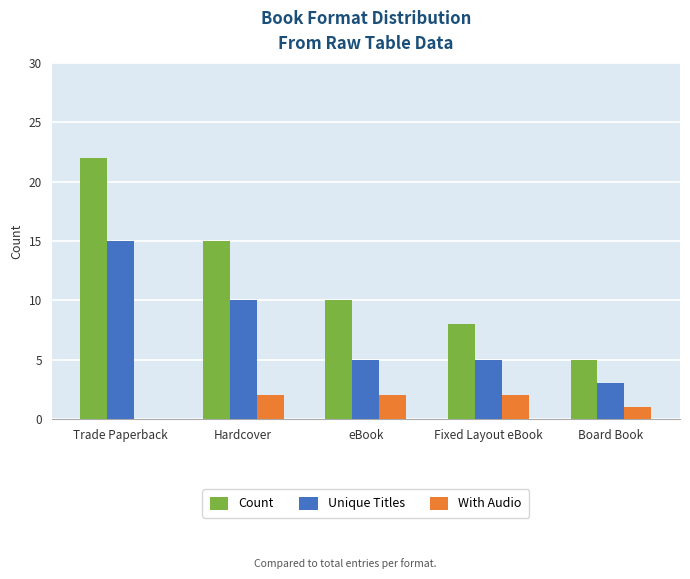

What is the greatest value displayed?

22